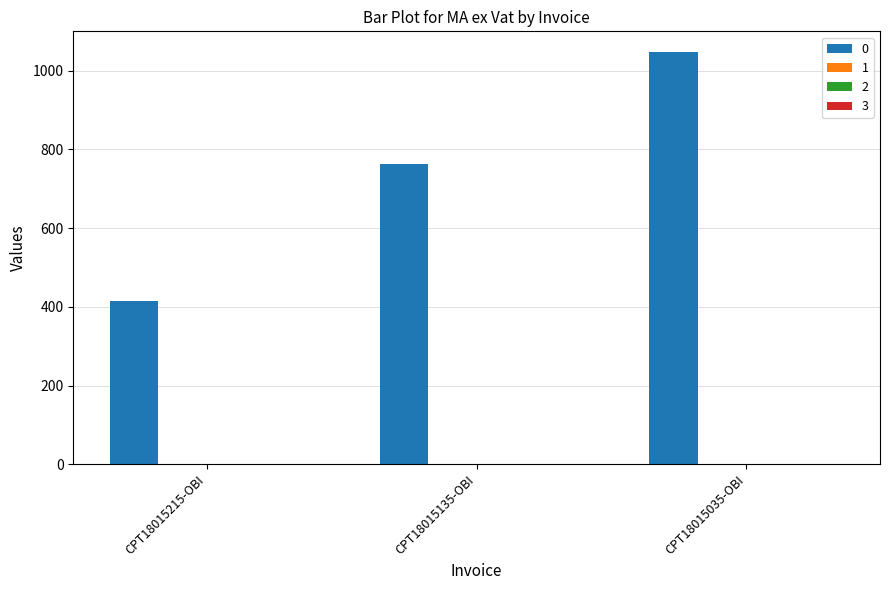

What is the minimum value shown in the chart?

414.8